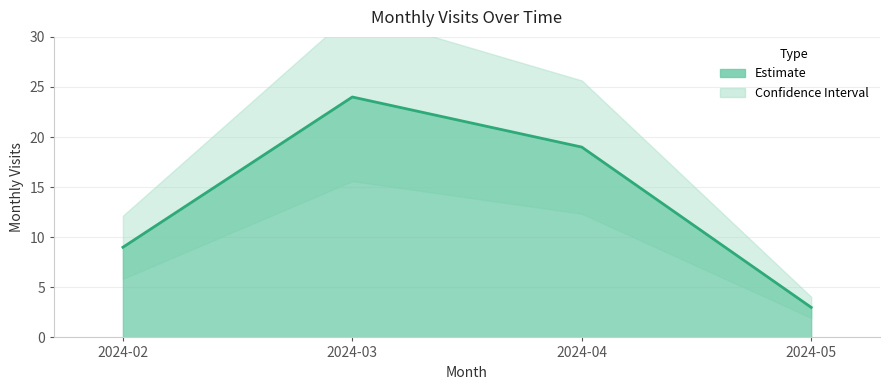

Reading left to right, transcribe all the data shown in this chart.

9	24	19	3